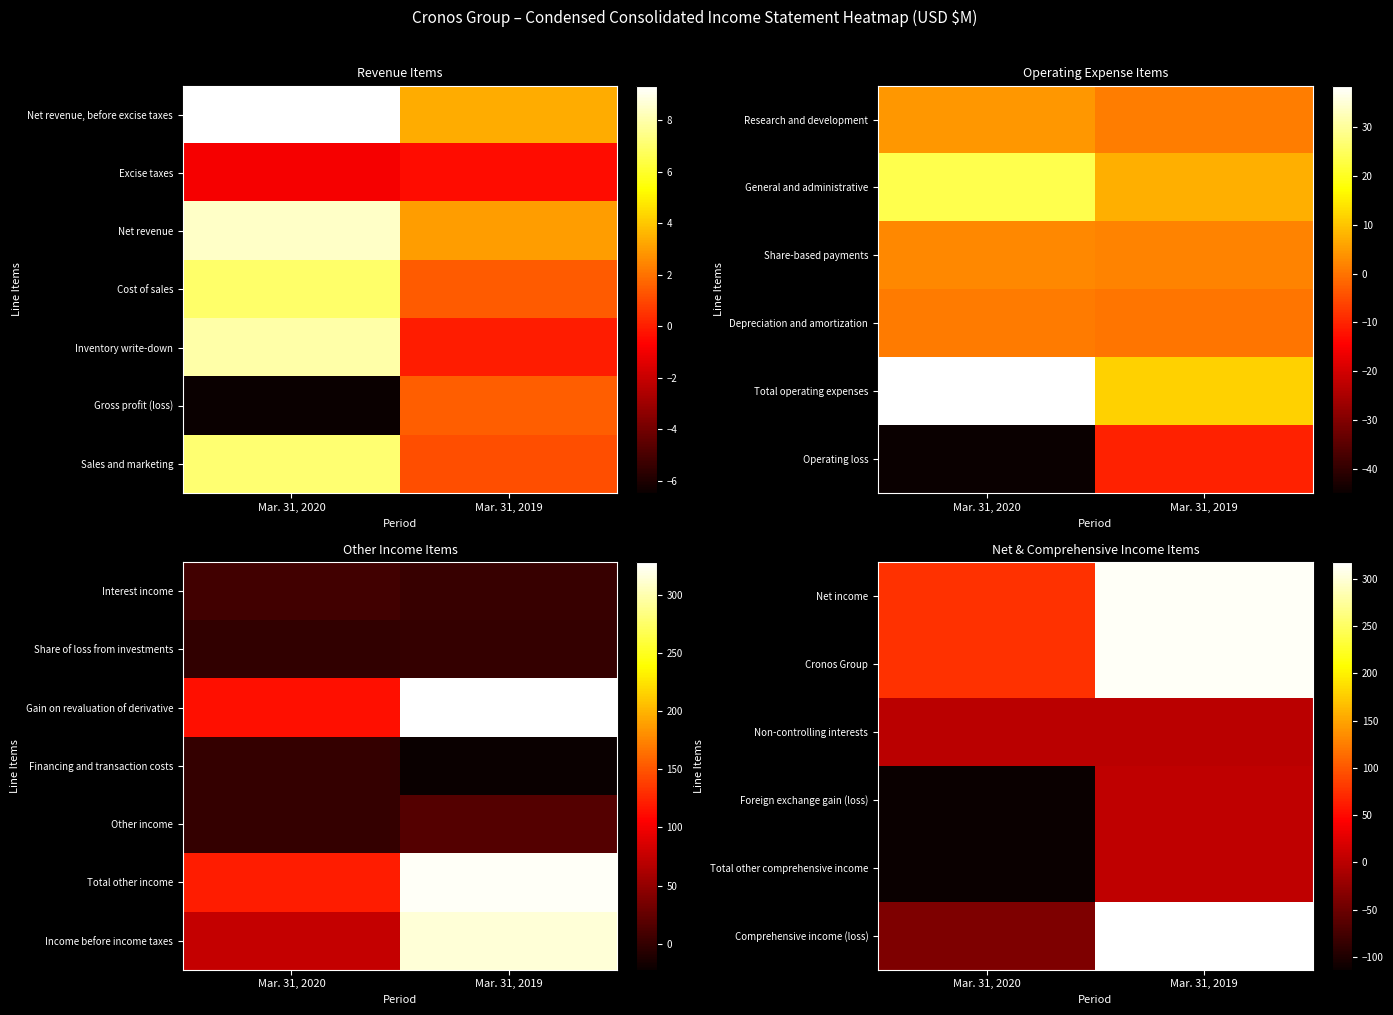

What is the smallest value displayed?

-113.7